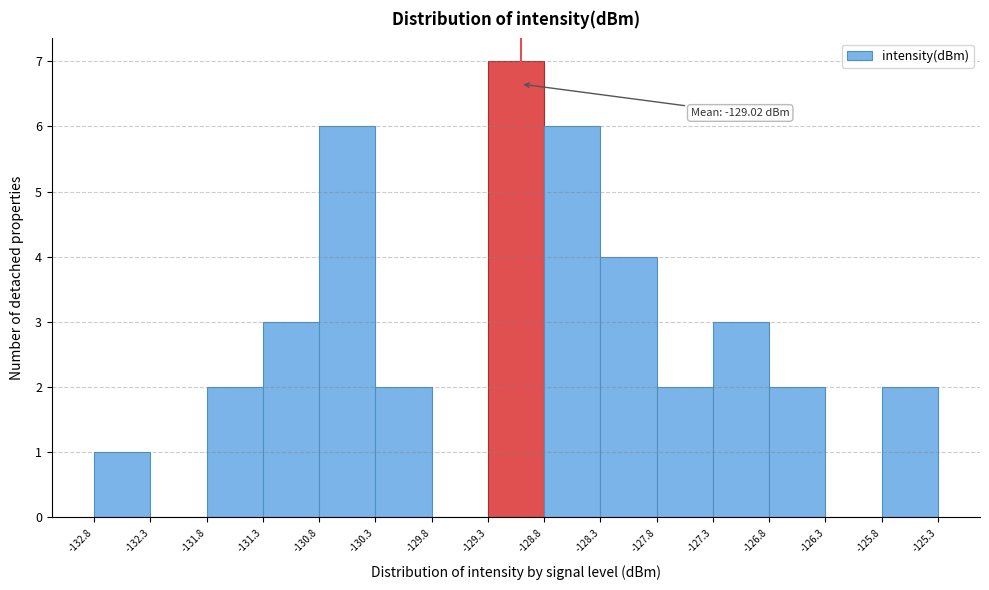

Over which range of the x-axis is the bar tallest?

-129.3 to -128.8